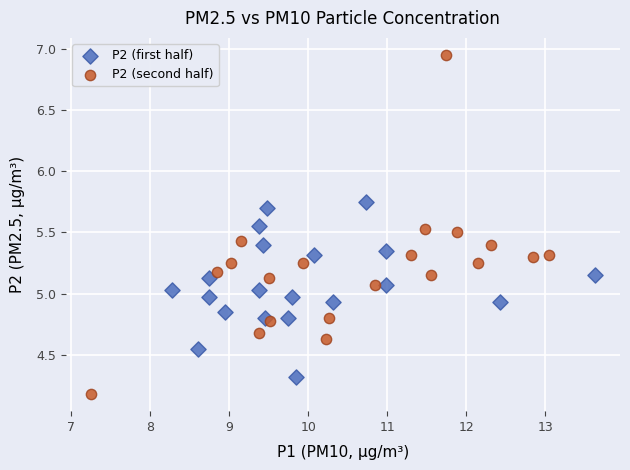

Which series reaches the minimum Y coordinate?

P2 (second half)